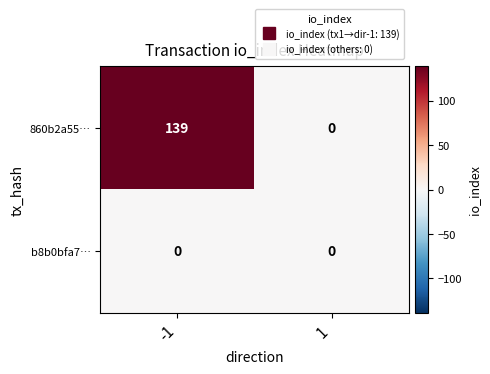

How many series are shown in this chart?

2